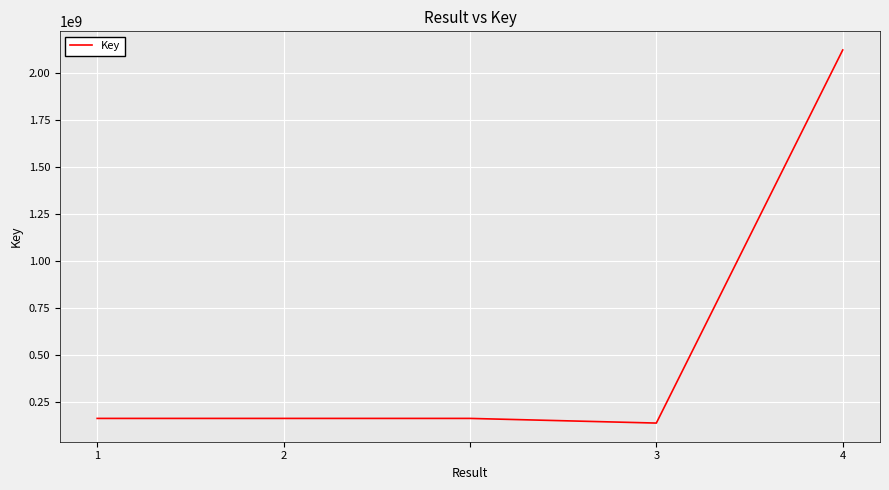

What is the average value?

549226790